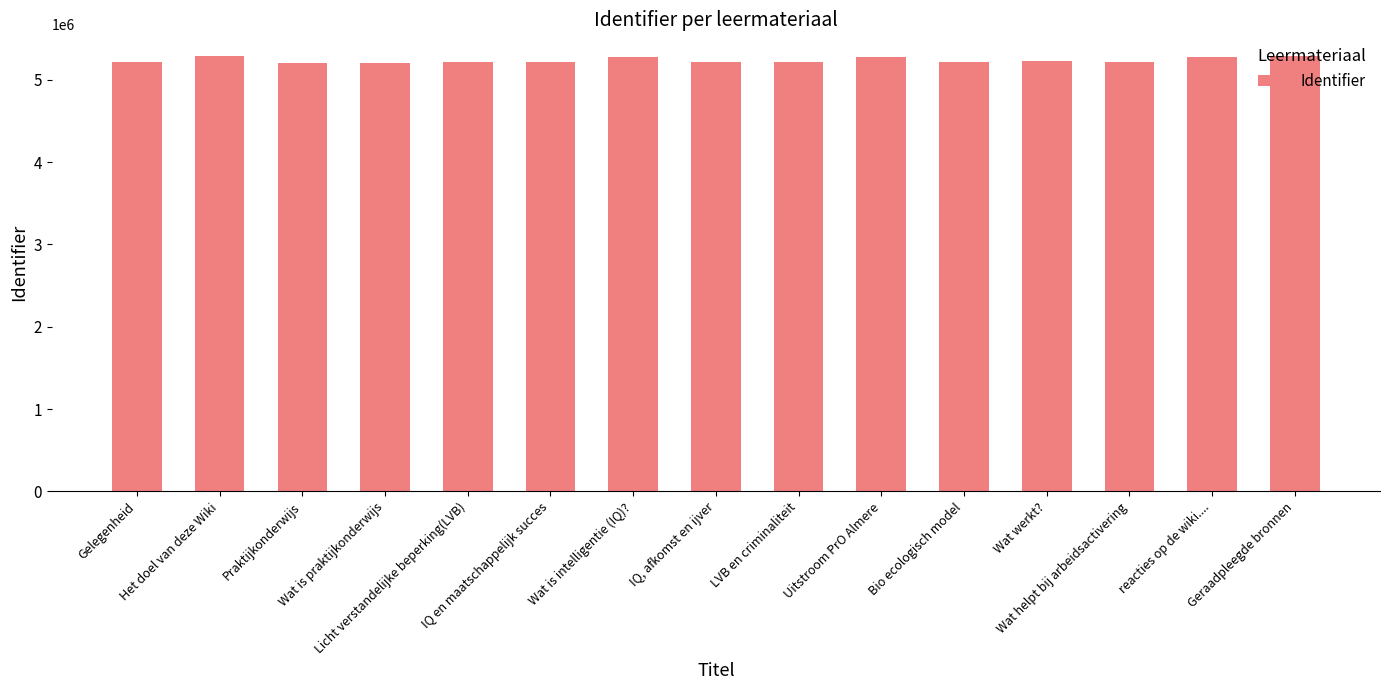

What is the sum of all values?

78553551